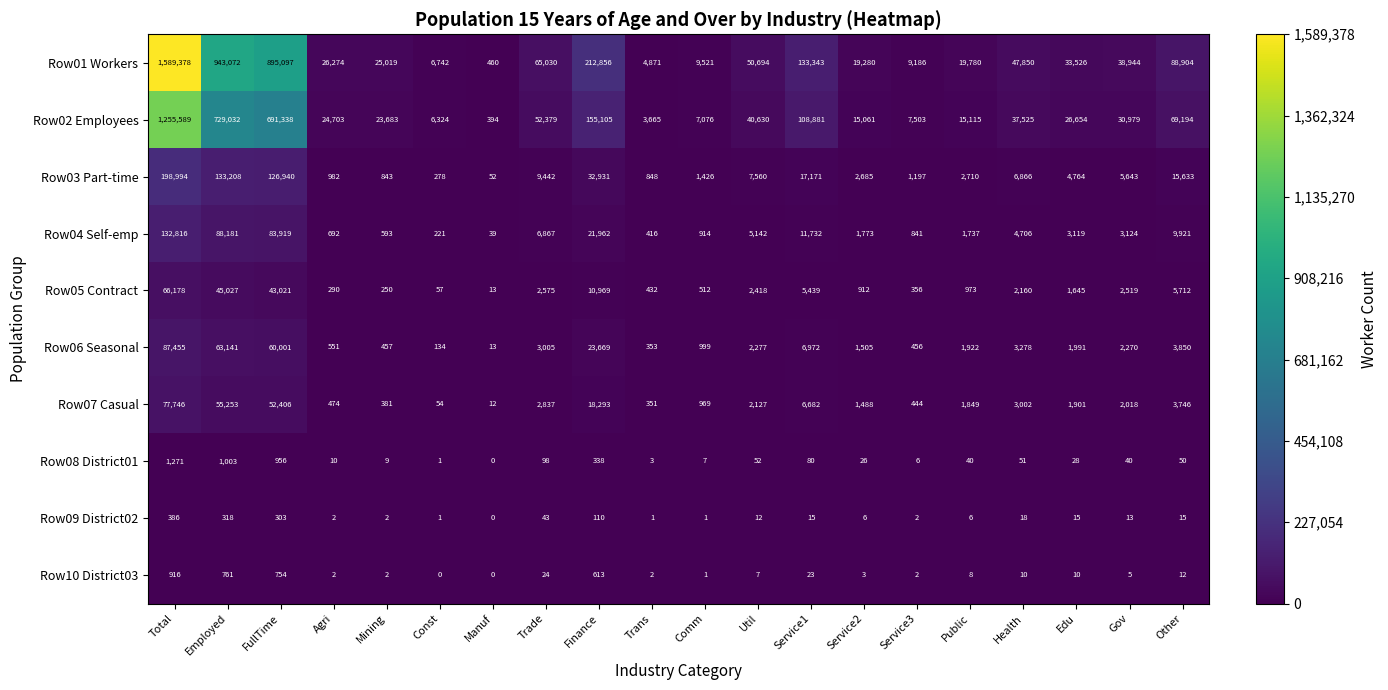

Which label corresponds to the largest value in the chart?

Total